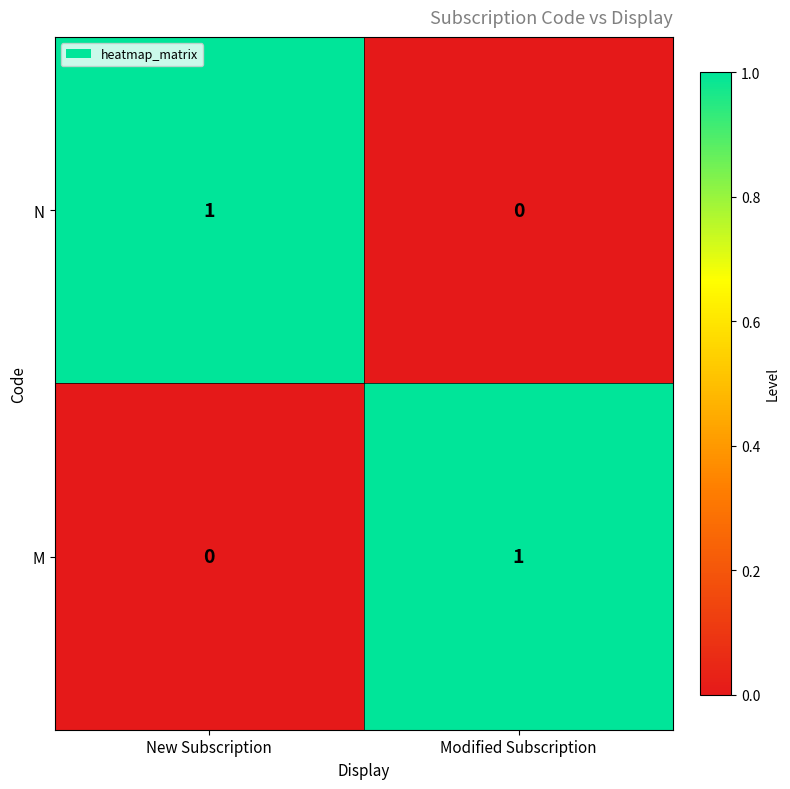

At which label does M reach its peak?

Modified Subscription